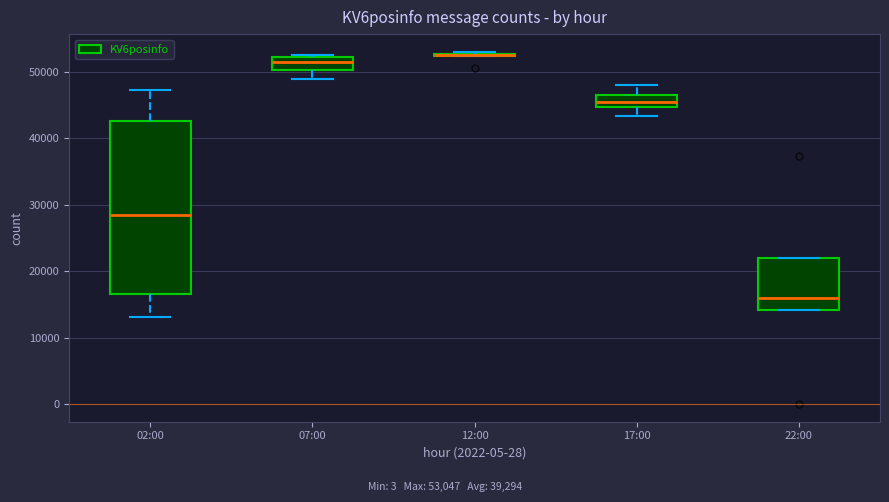

Where does the median line of the box for 02:00 sit on the y-axis? The values are not printed on the chart, so give them approximately, as read against the axis.

28000